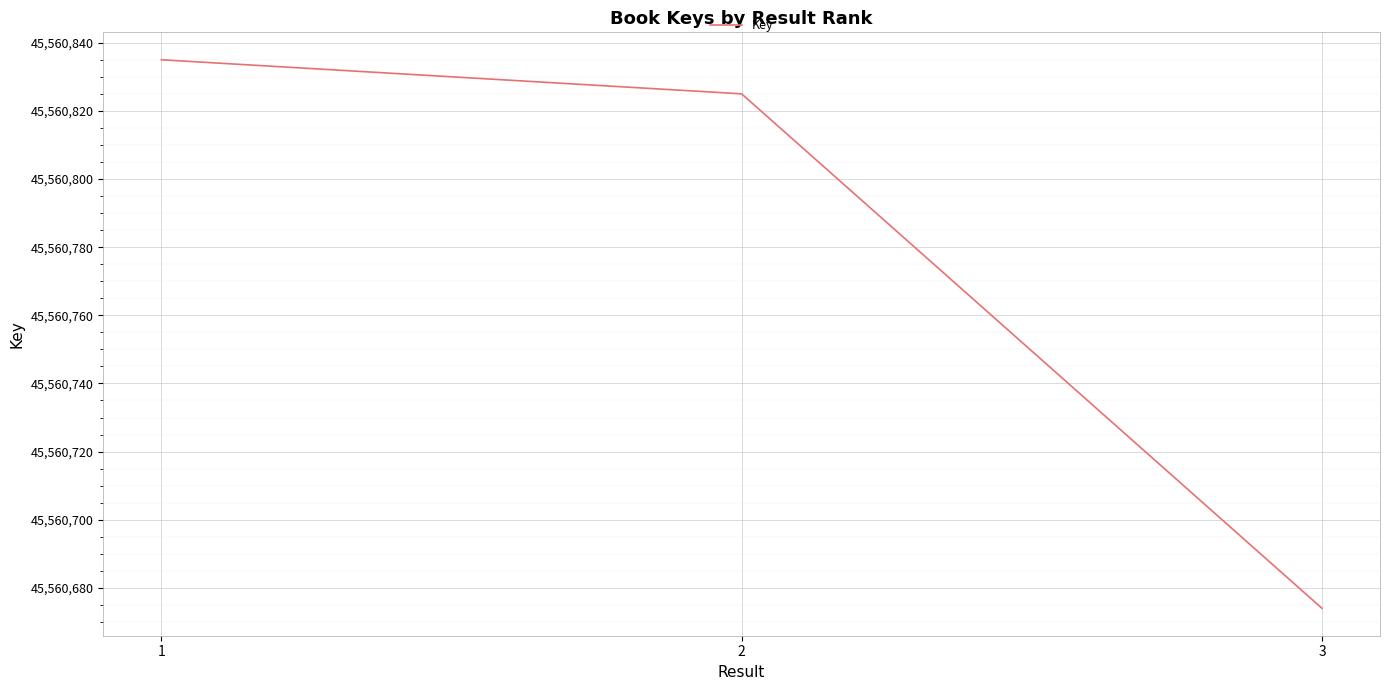

What is the minimum value shown in the chart?

45560674